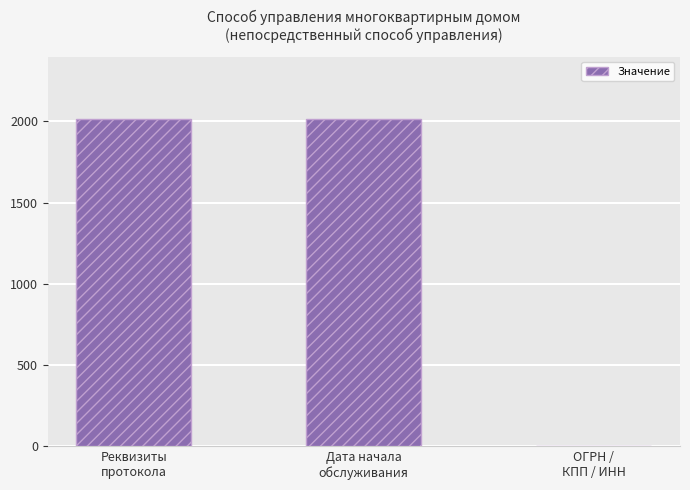

What is the sum of the values at Дата начала
обслуживания and ОГРН /
КПП / ИНН?

2014